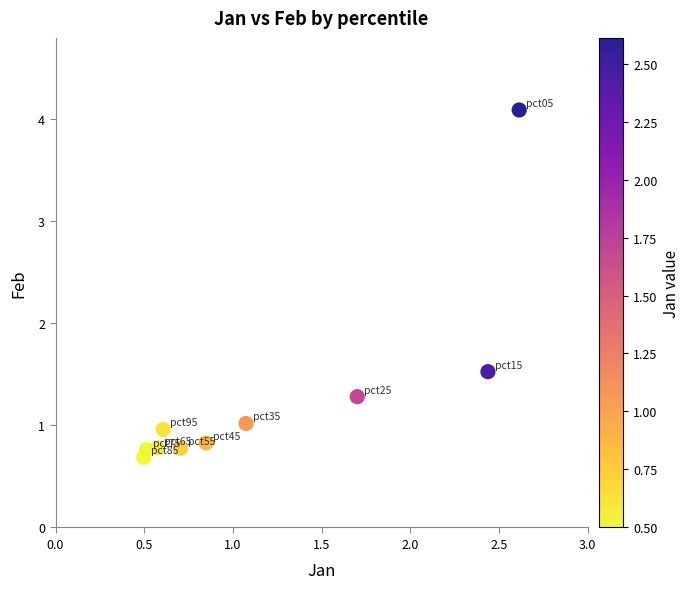

What Y value in the scatter plot is closest to 2?

1.5